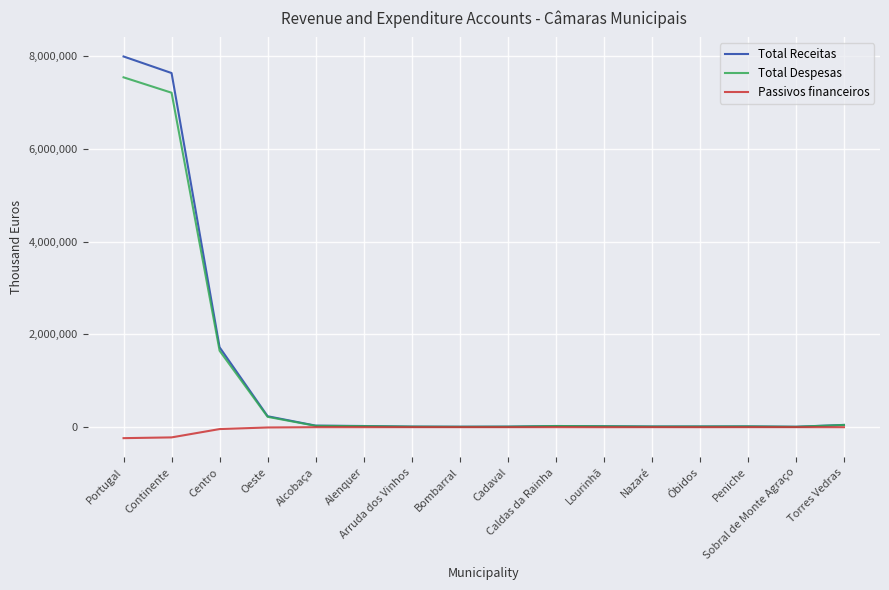

What is the maximum value shown in the chart?

7991716